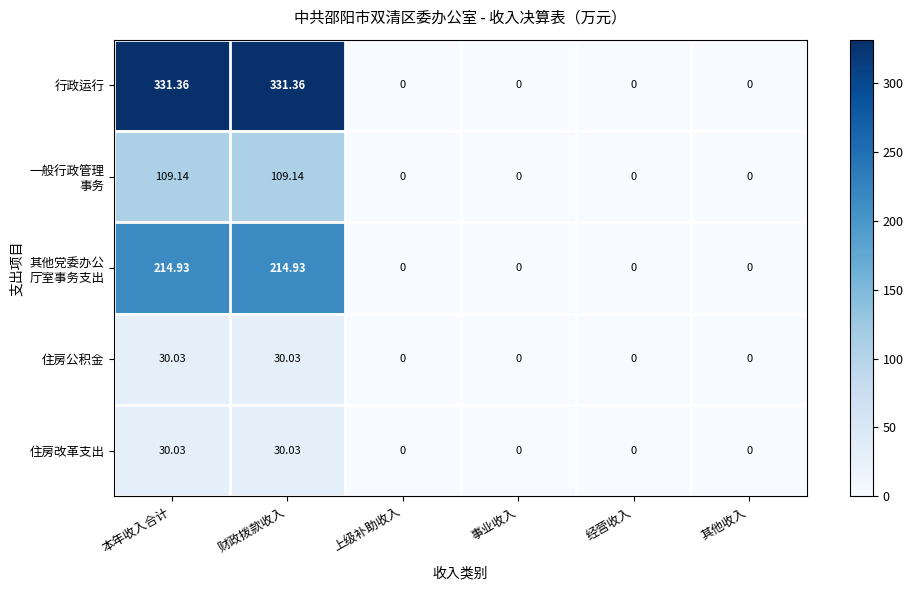

Which series changed the most between 财政拨款收入 and 上级补助收入?

行政运行